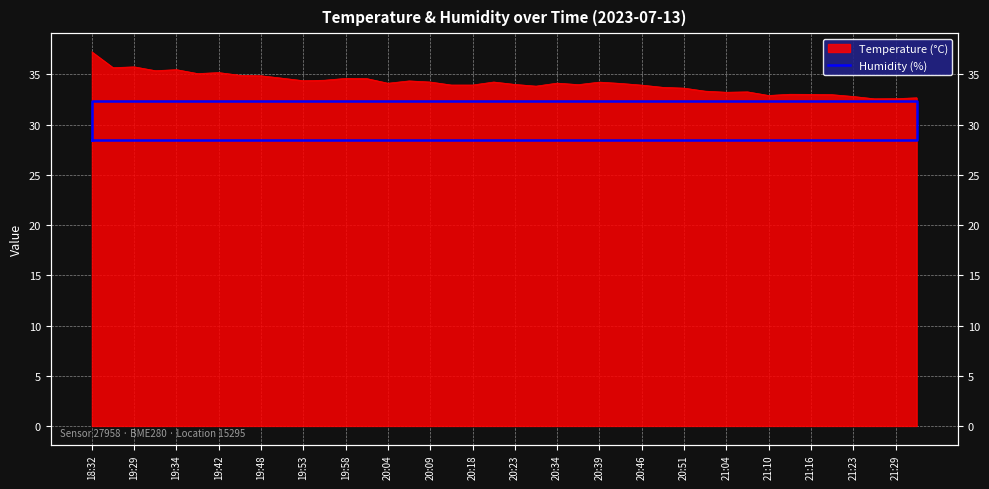

Between 19:34 and 19:48, which is larger?

19:34